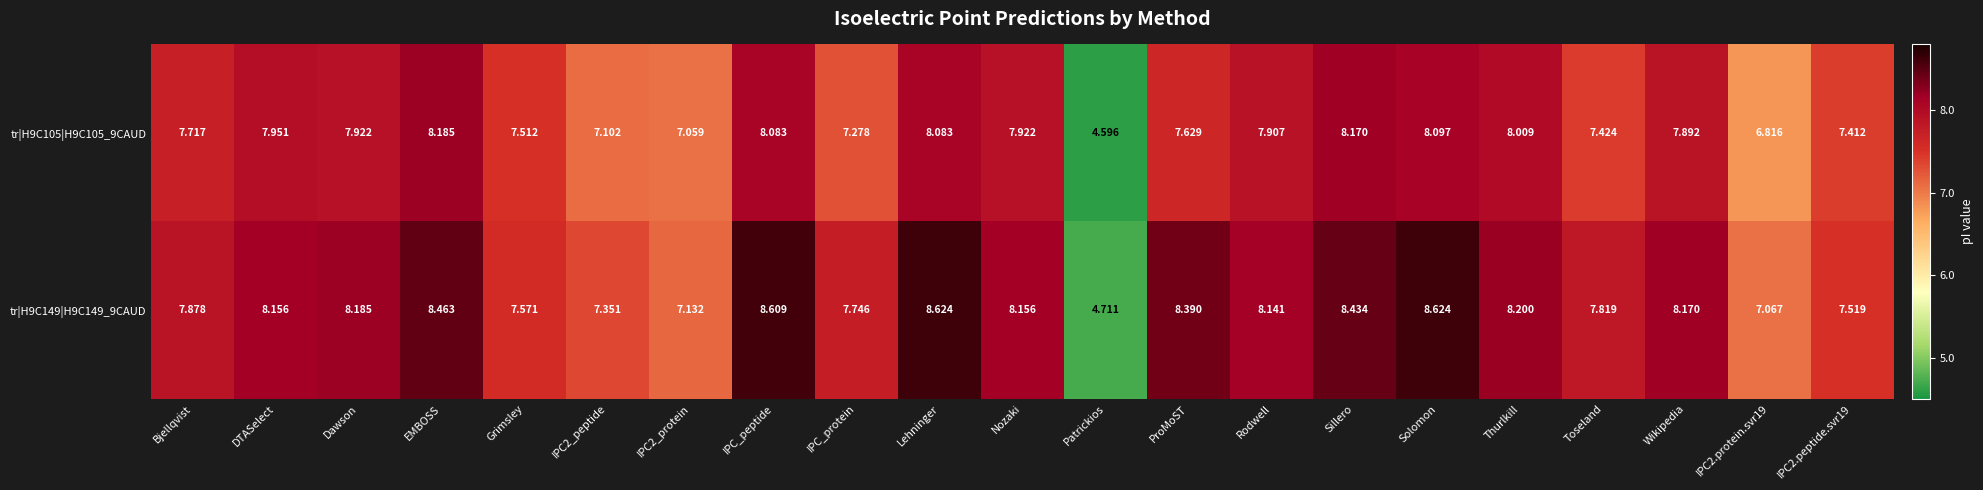

Which category has the lowest value across all series?

Patrickios